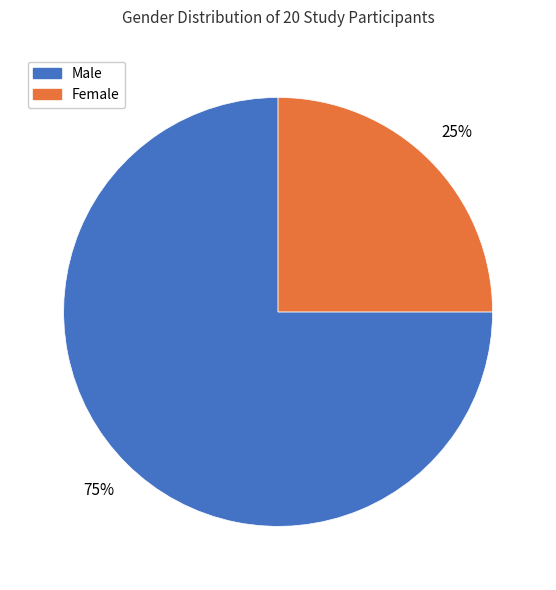

To the nearest percent, what is the difference between the Male and Female slice percentages?

50%